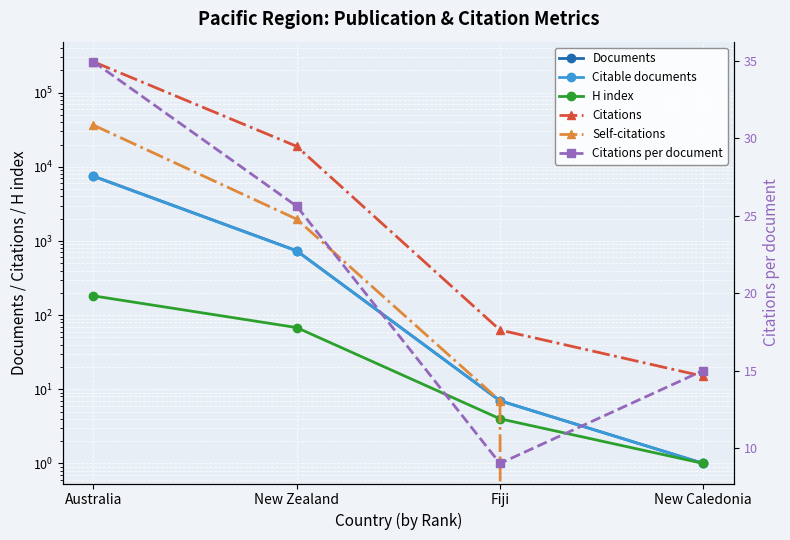

True or false: Citable documents and Self-citations intersect in this chart.

False